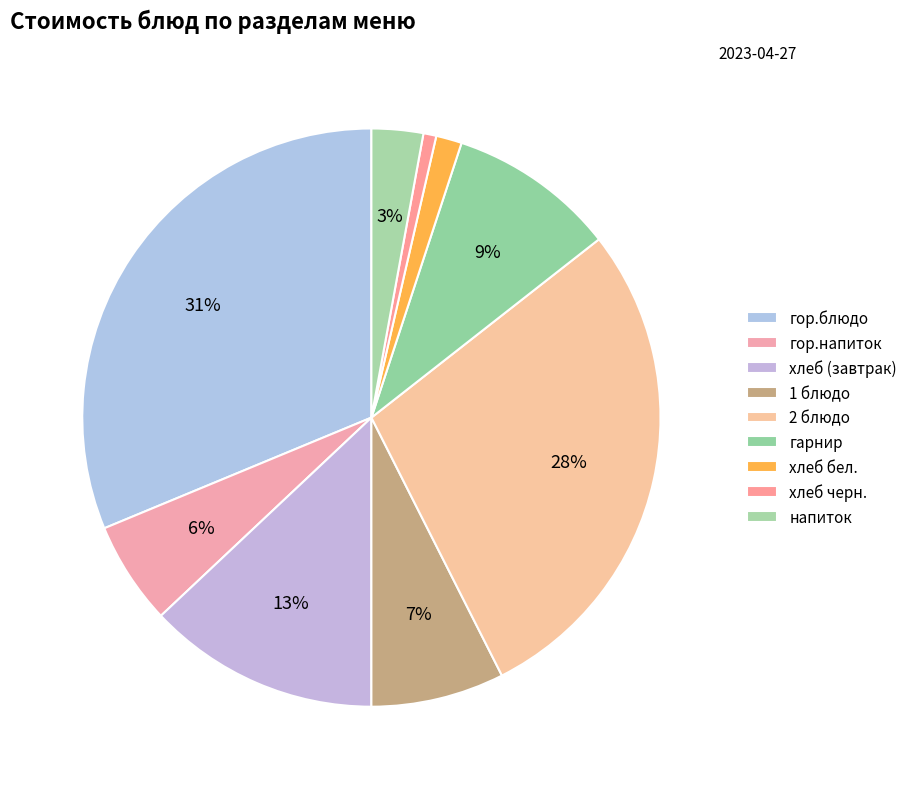

How many slices are in this pie chart?

9